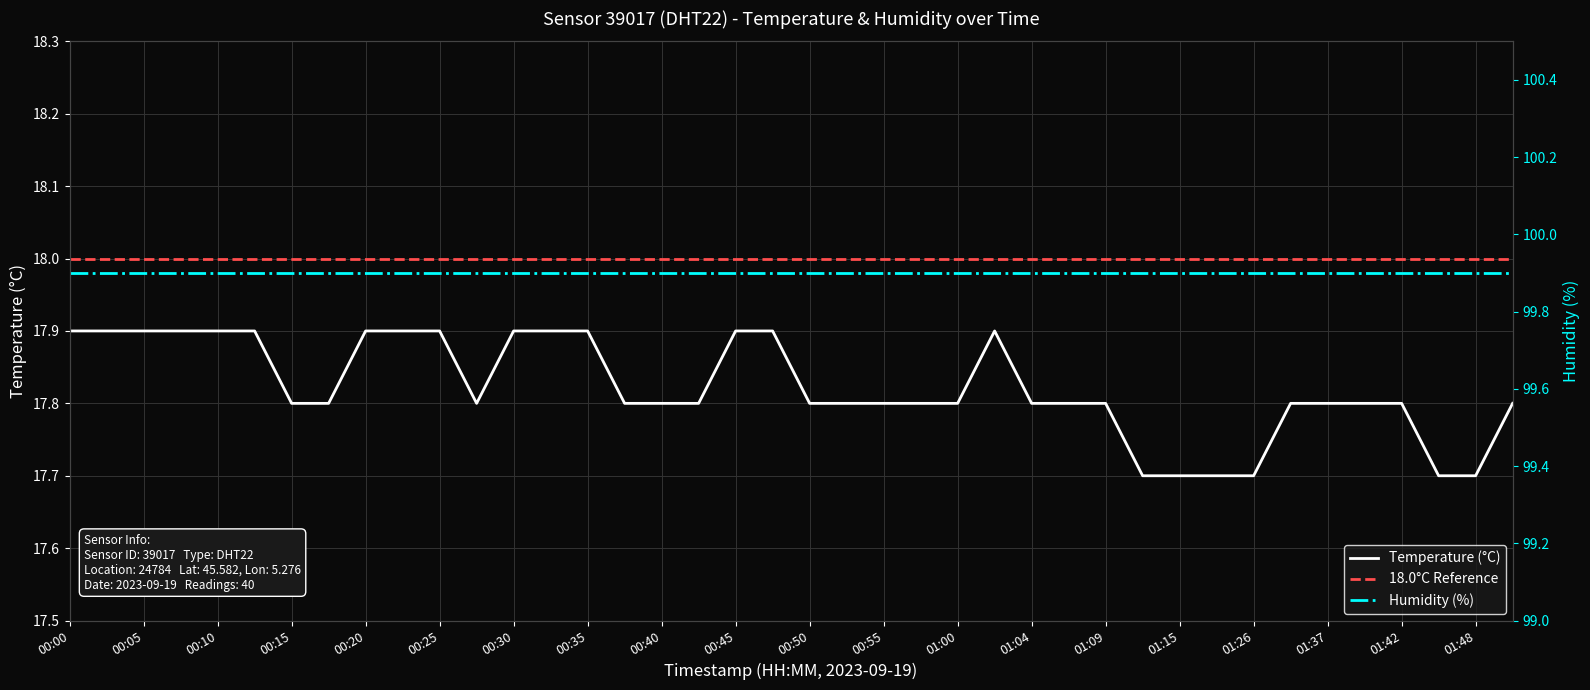

At which category does the chart reach its peak across all series?

00:00